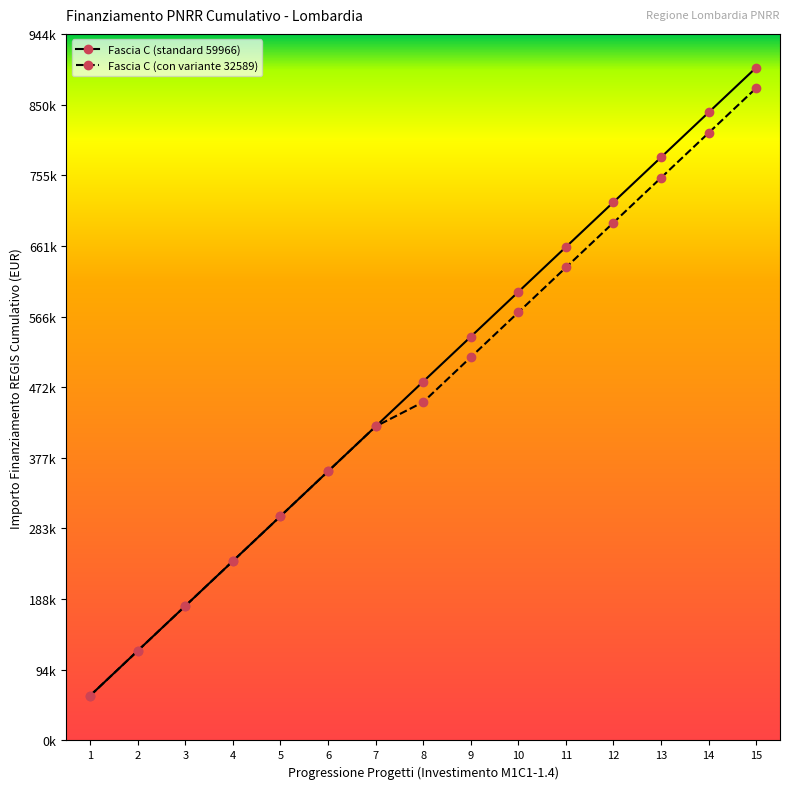

True or false: Fascia C (standard 59966) has more than 0 points higher than both neighbors.

False